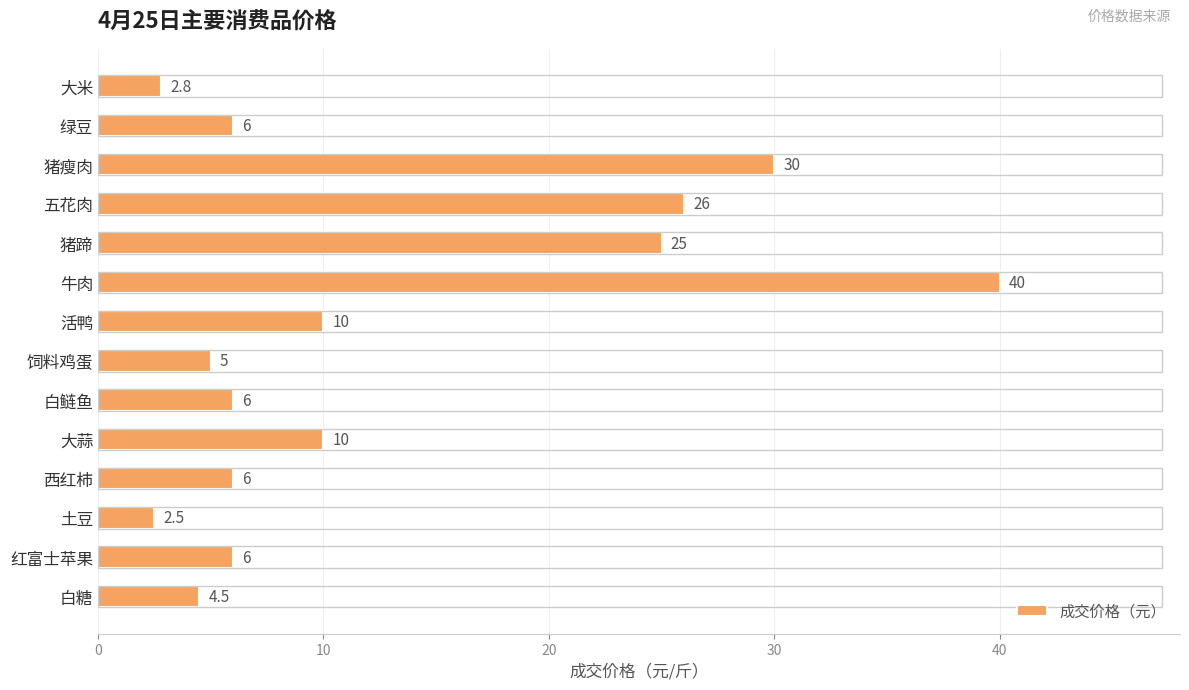

What is the ratio of the value at 绿豆 to the value at 西红柿?

1.0